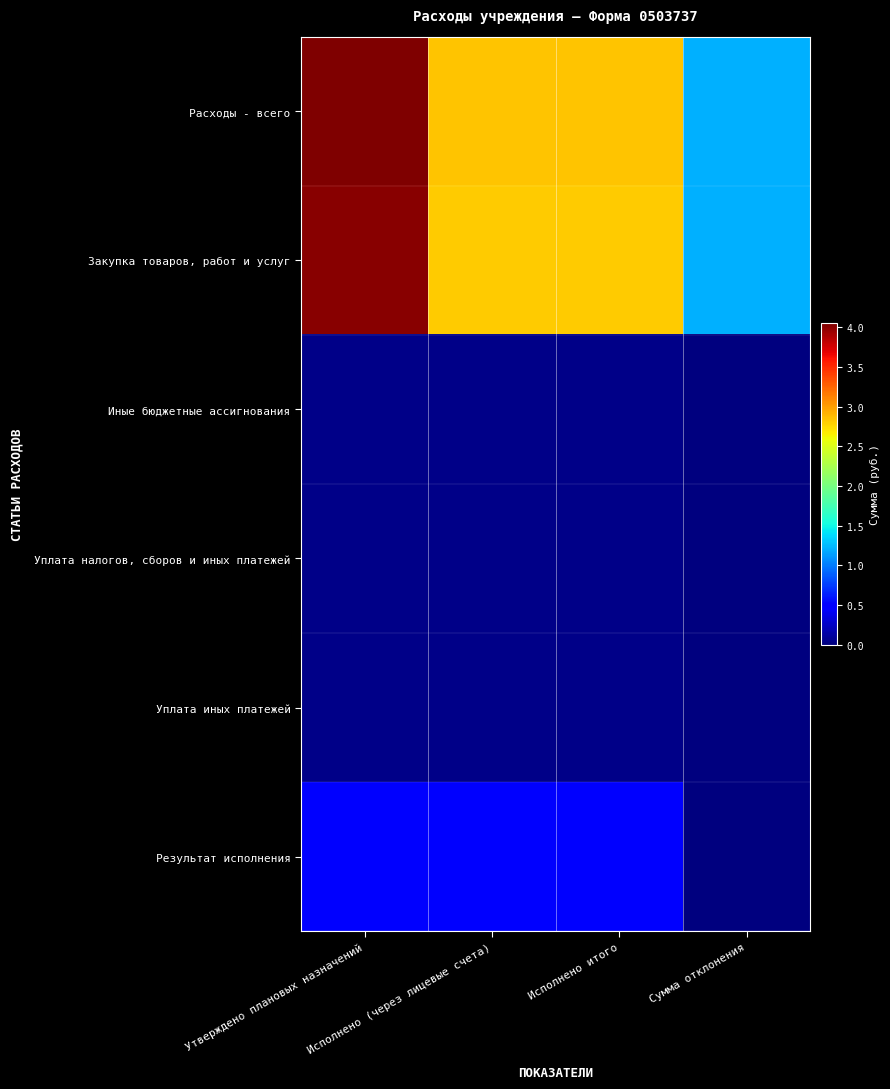

List the series in order of their peak value, lowest first.

Иные бюджетные ассигнования, Уплата налогов, сборов и иных платежей, Уплата иных платежей, Результат исполнения, Закупка товаров, работ и услуг, Расходы - всего